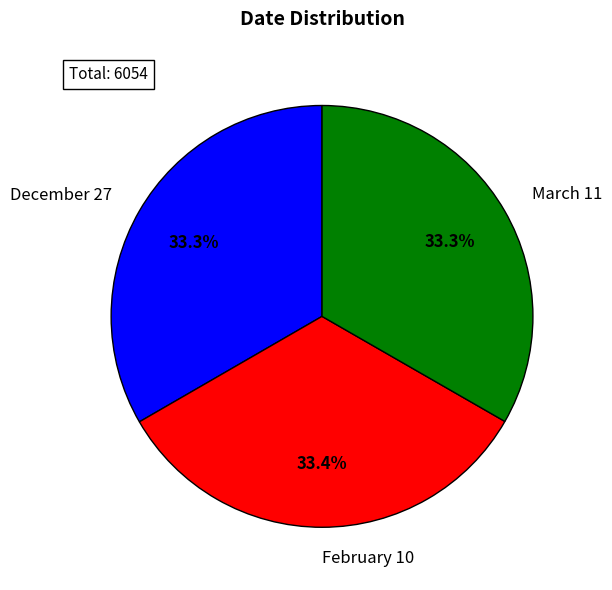

To the nearest percent, what percentage of the pie is March 11?

33%